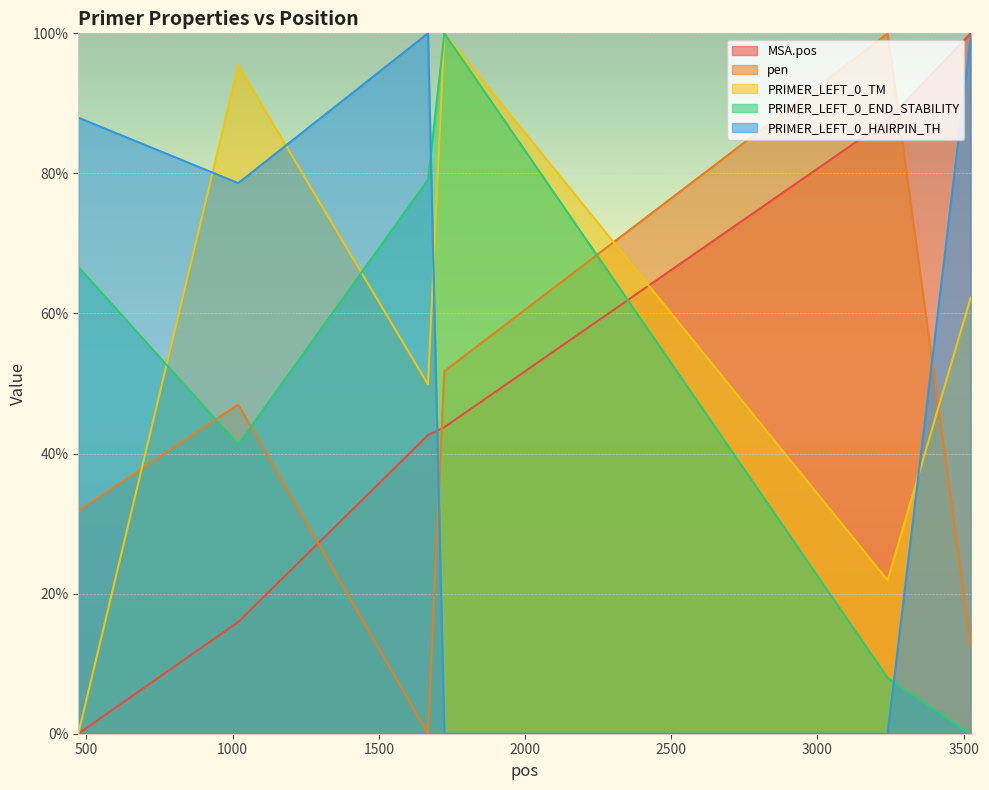

True or false: PRIMER_LEFT_0_HAIRPIN_TH and PRIMER_LEFT_0_END_STABILITY intersect in this chart.

True